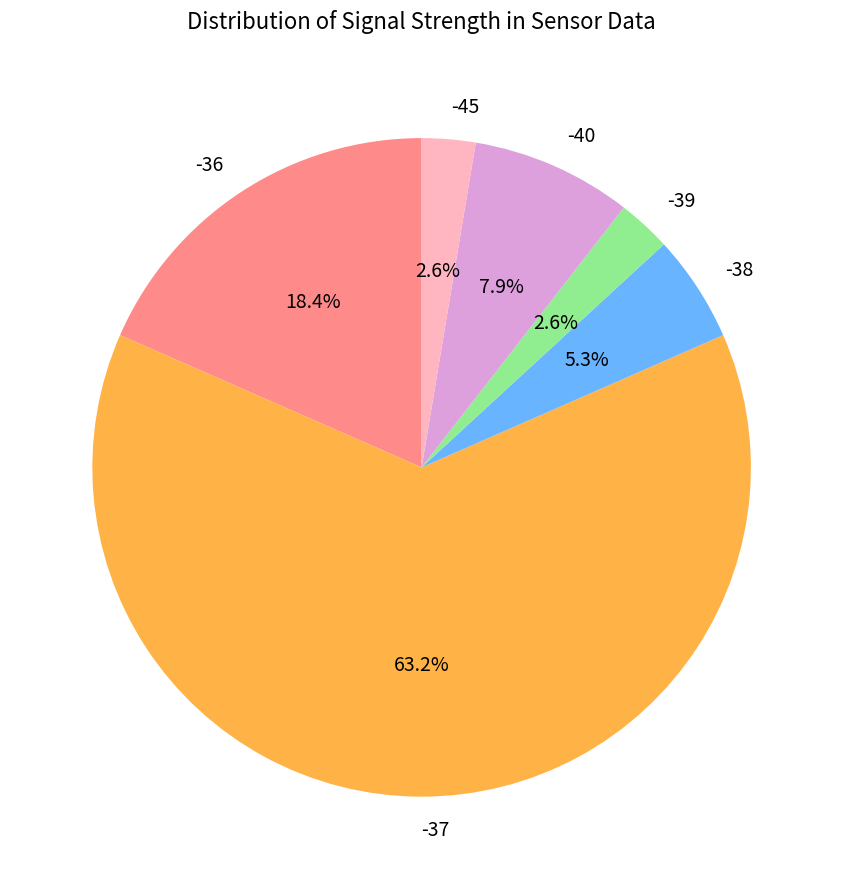

Which slice is the largest?

-37